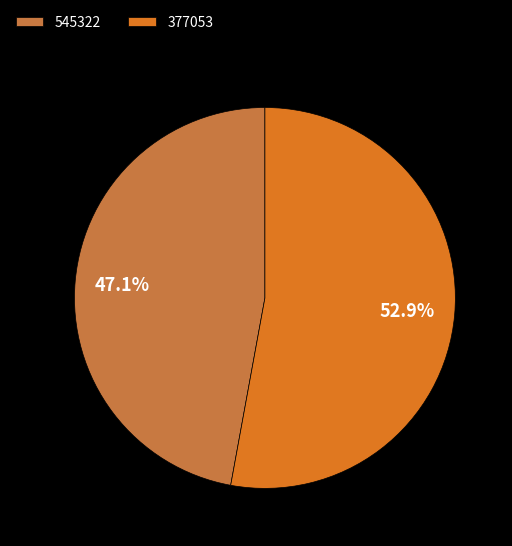

How many segments does this pie chart have?

2